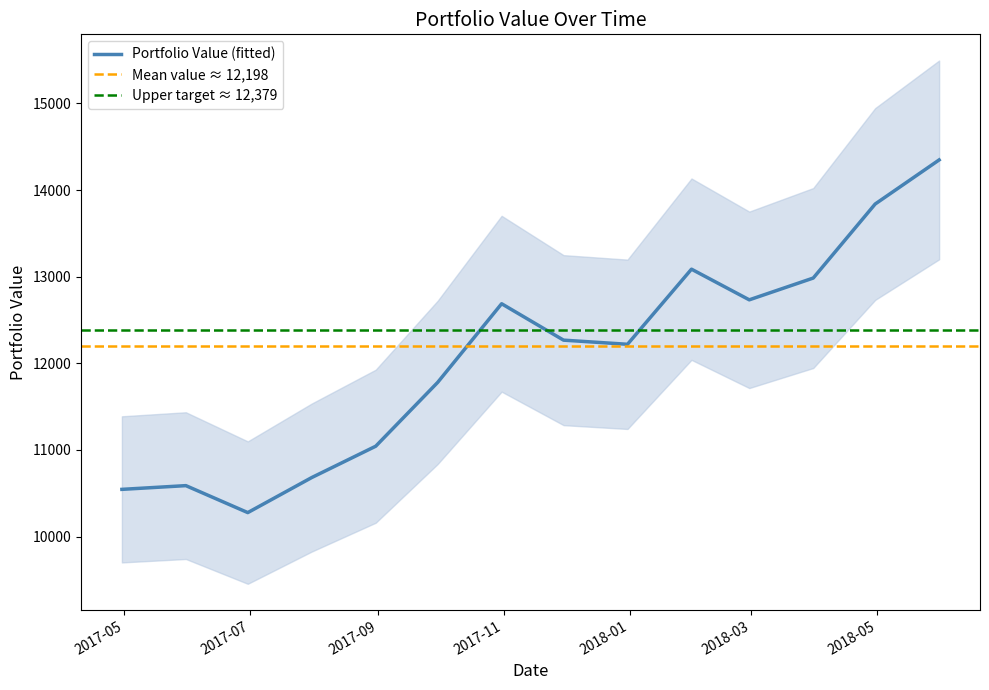

How many lines are shown in the chart?

1